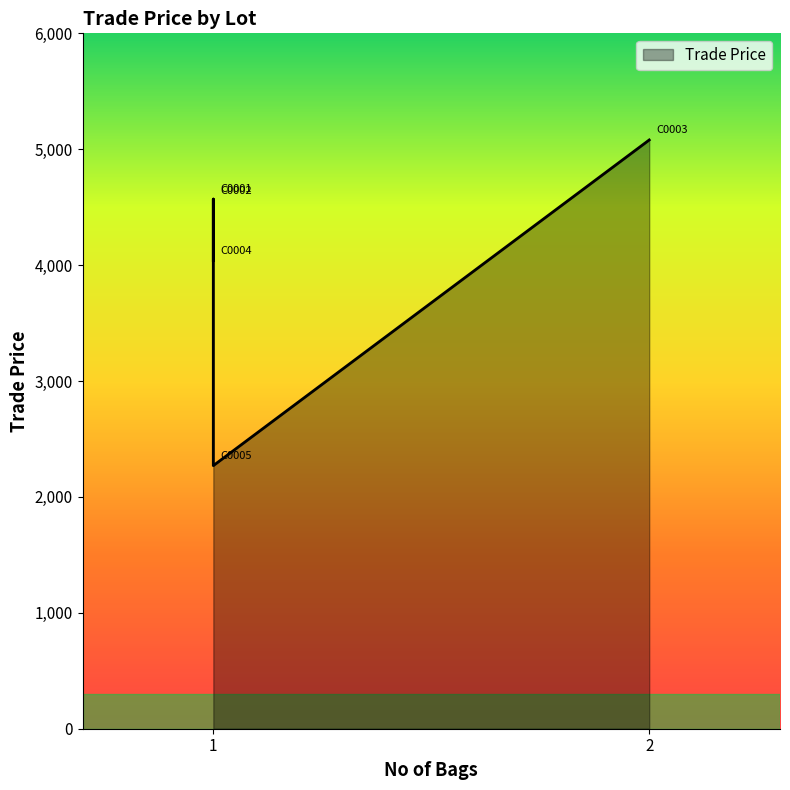

Is it true that the value at C0005 is 3930.3?

False